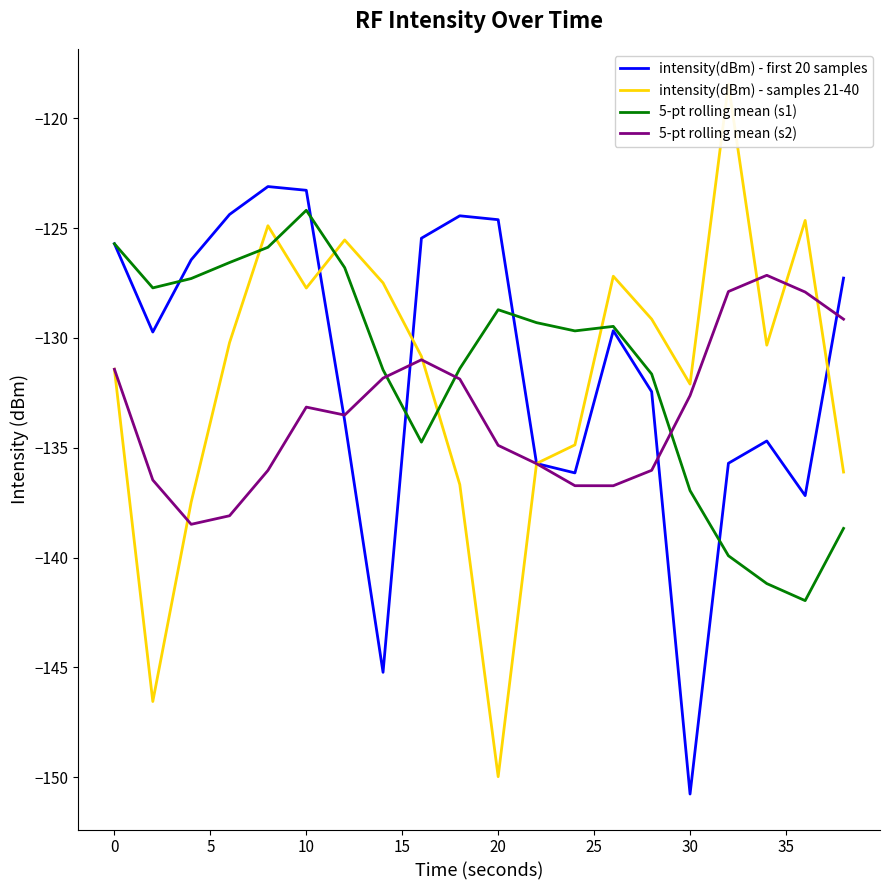

True or false: 5-pt rolling mean (s2) and 5-pt rolling mean (s1) cross at least once.

True